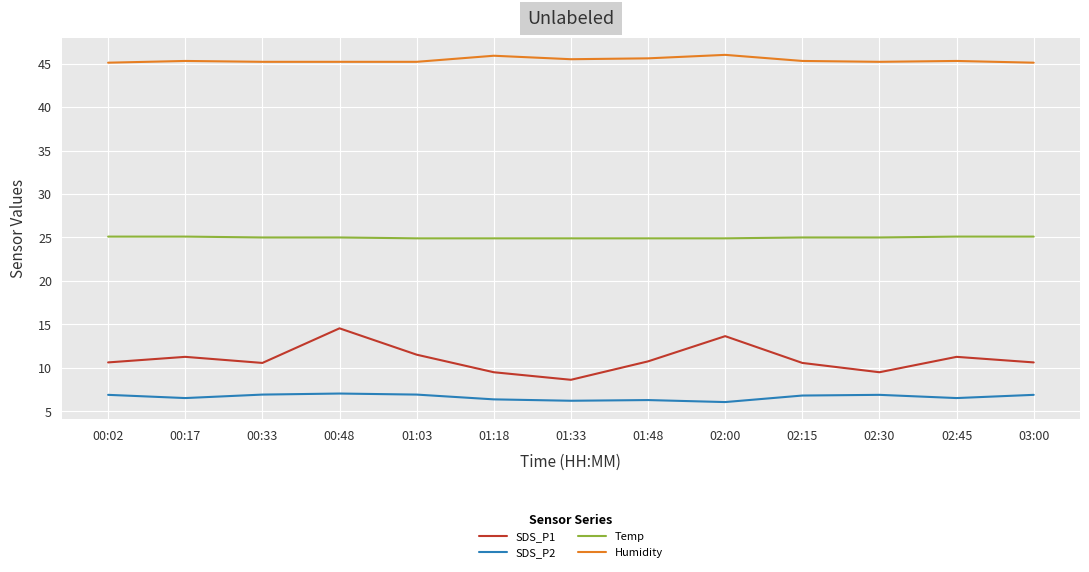

What is the minimum value for SDS_P2?

6.1